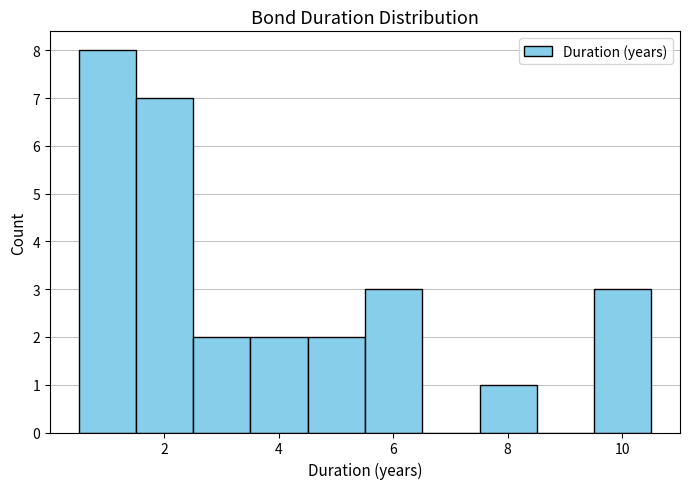

Reading left to right, list every bar in this chart as the range it spans on the x-axis followed by its height. Neither the bar edges nor the heights are printed on the chart, so give them approximately, as read against the axes.

0.6 to 1.6: 8
1.6 to 2.6: 7
2.6 to 3.6: 2
3.6 to 4.6: 2
4.6 to 5.6: 2
5.6 to 6.6: 3
6.6 to 7.6: 0
7.6 to 8.6: 1
8.6 to 9.6: 0
9.6 to 10.6: 3